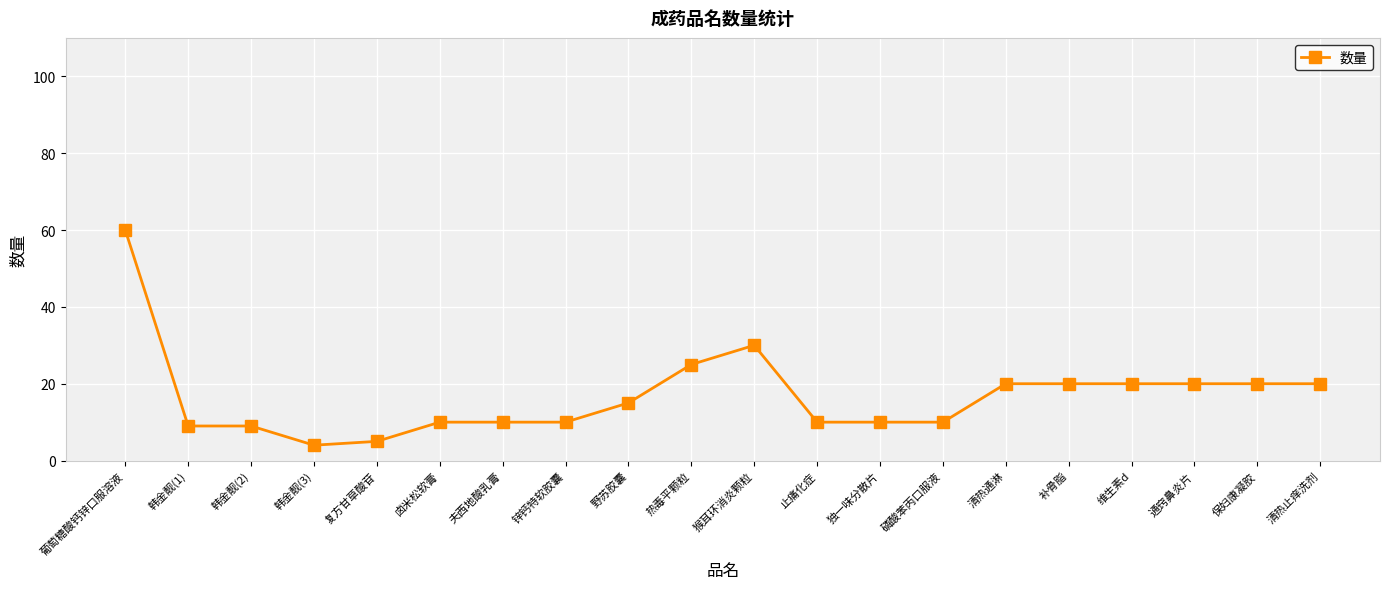

The chart shows a value of 5 at 复方甘草酸苷. True or false?

True